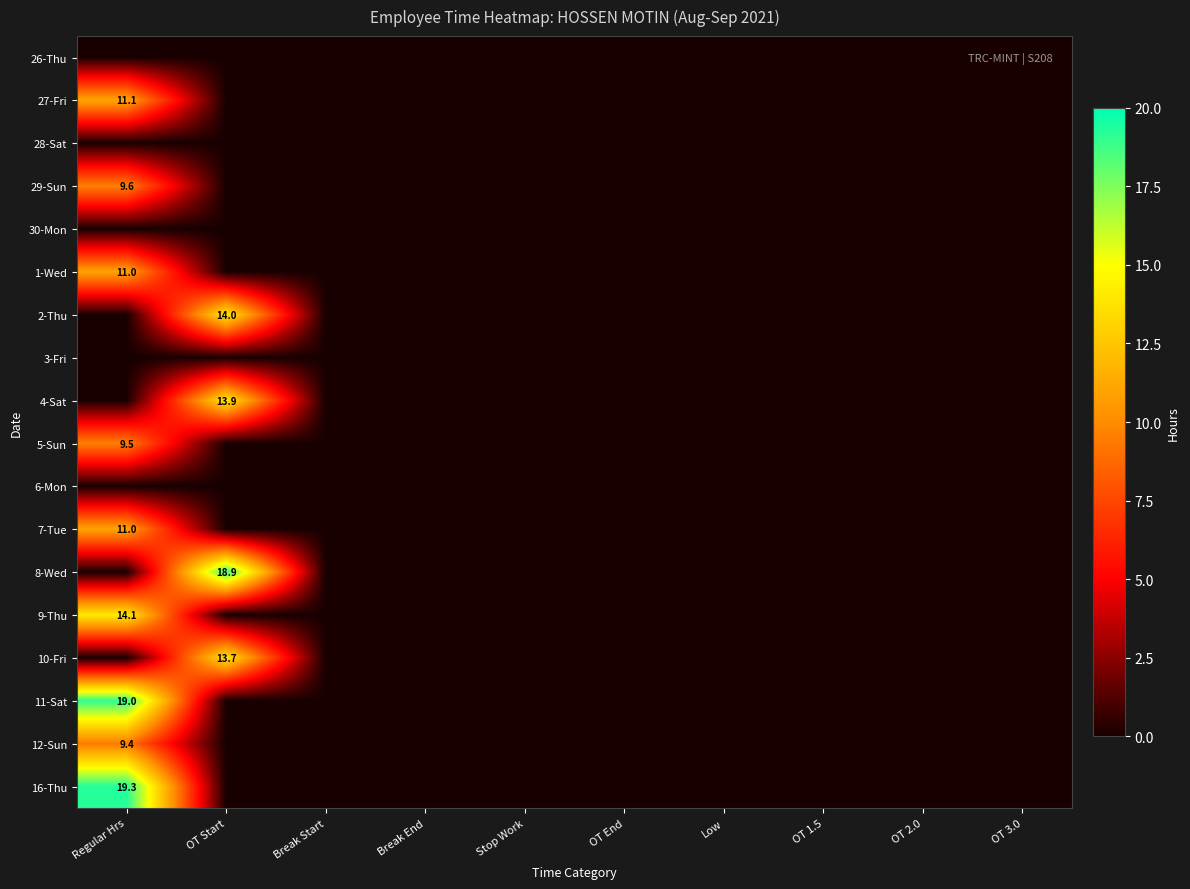

At which category does the chart reach its minimum across all series?

Regular Hrs